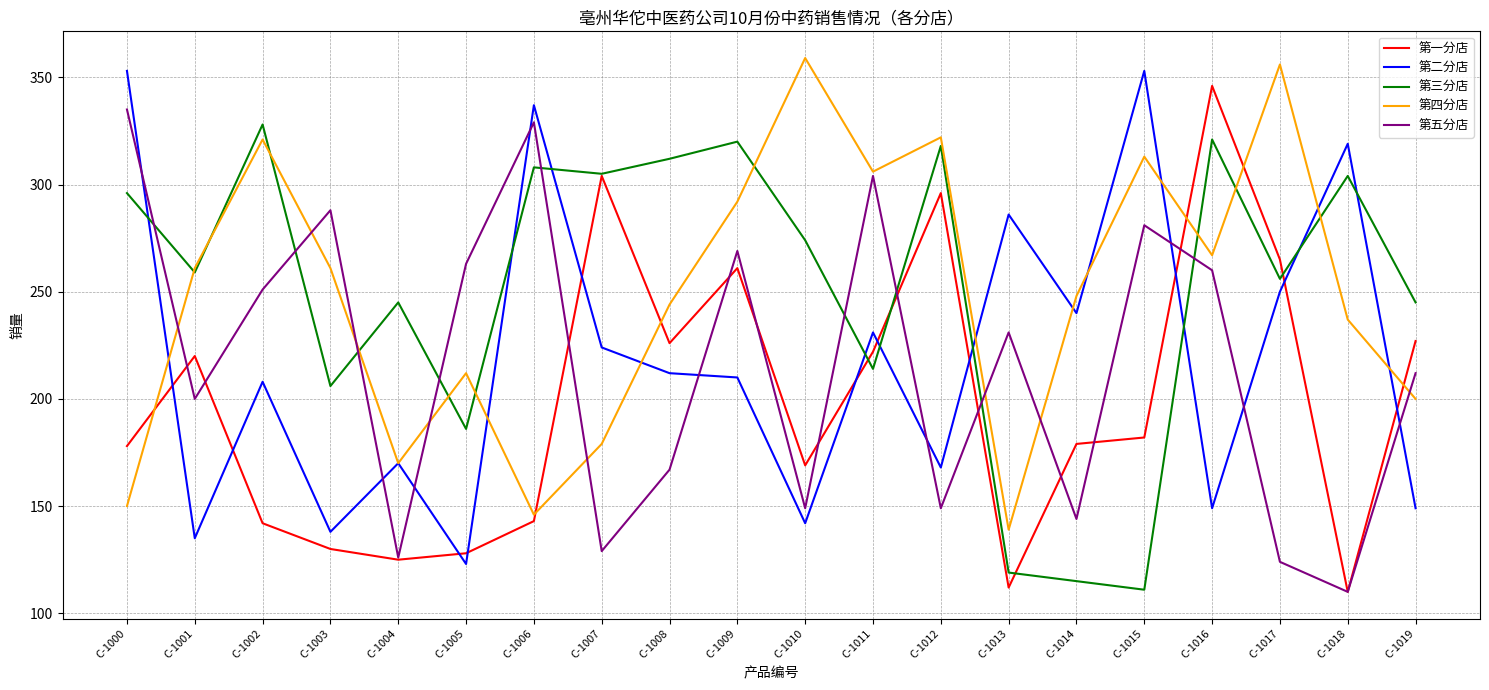

What are all the series names shown in the legend?

第一分店, 第二分店, 第三分店, 第四分店, 第五分店